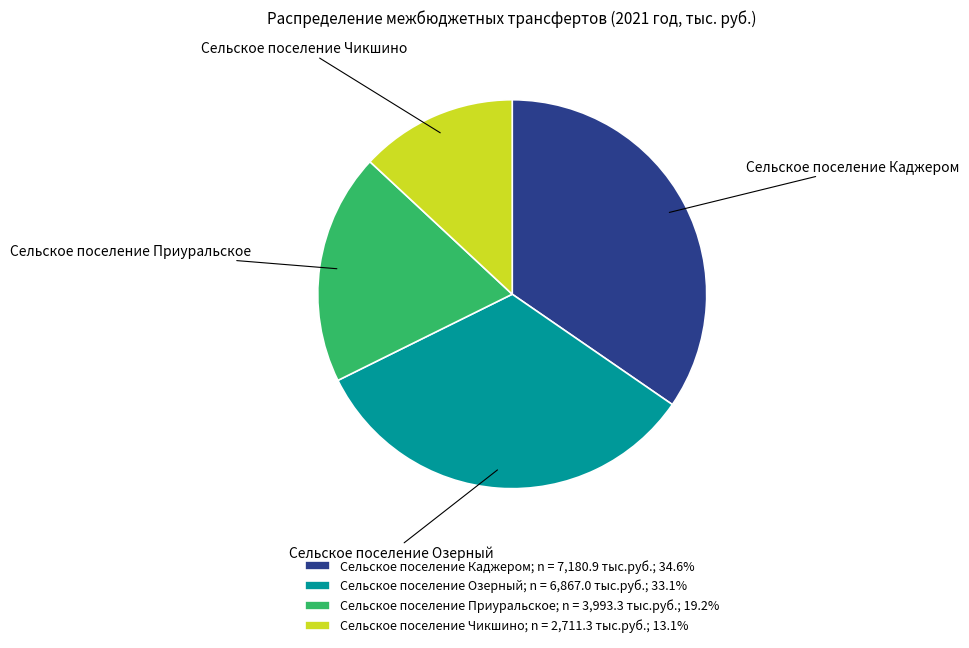

What is the smallest slice in the pie chart?

Сельское поселение Чикшино